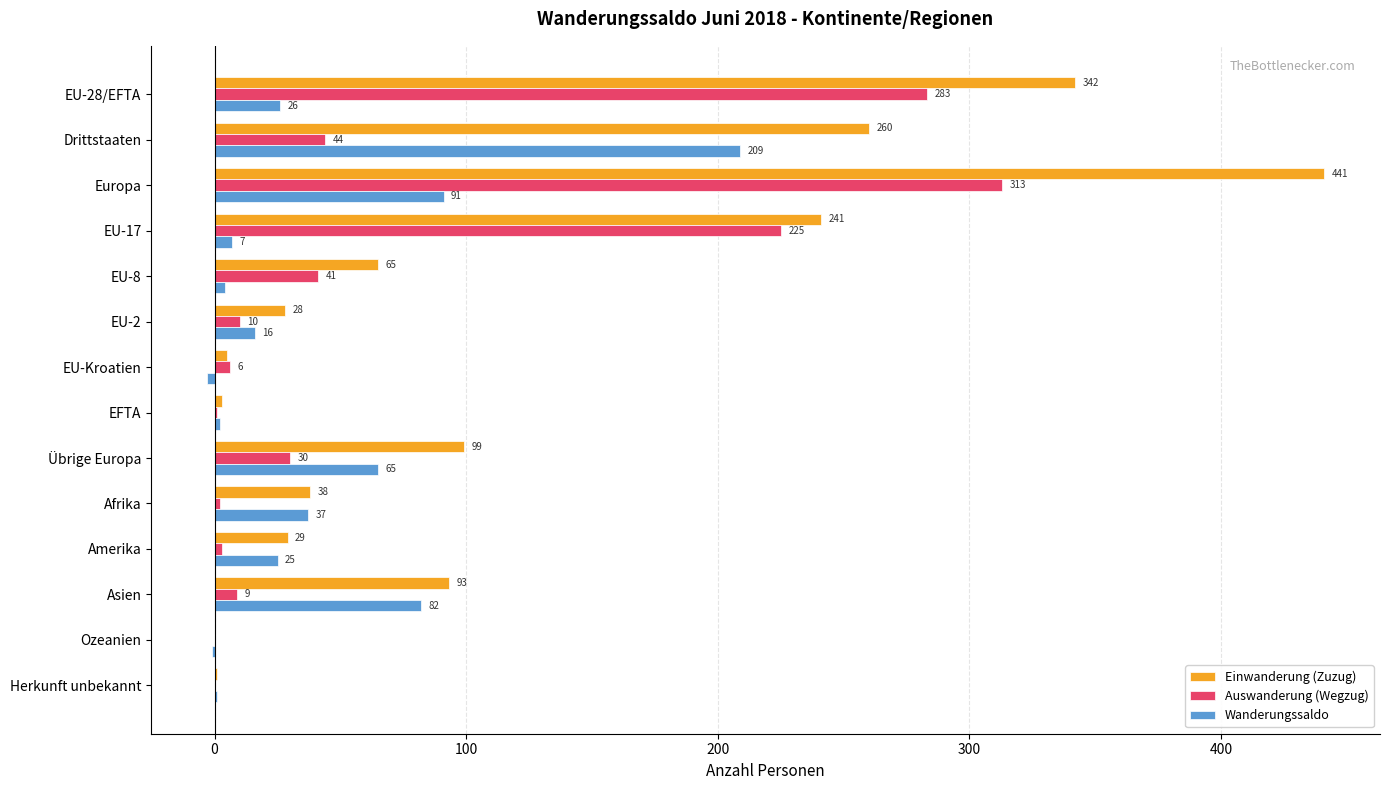

What is the sum of the Einwanderung (Zuzug) values at Drittstaaten and EU-2?

288